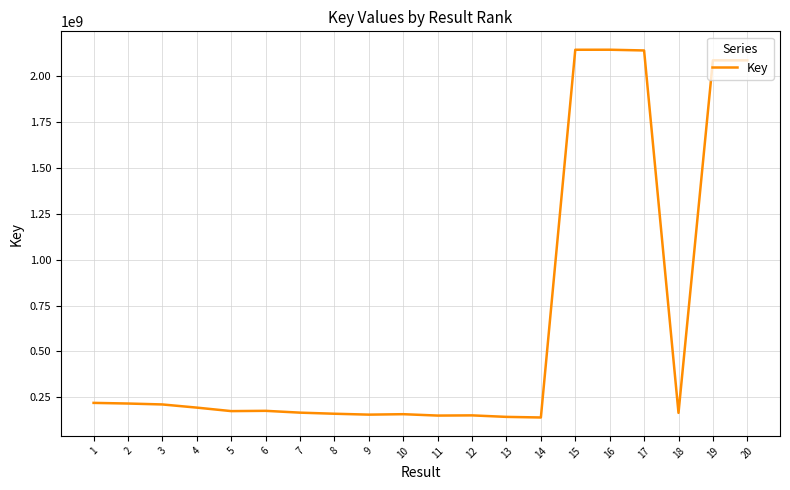

What is the smallest value displayed?

140488389